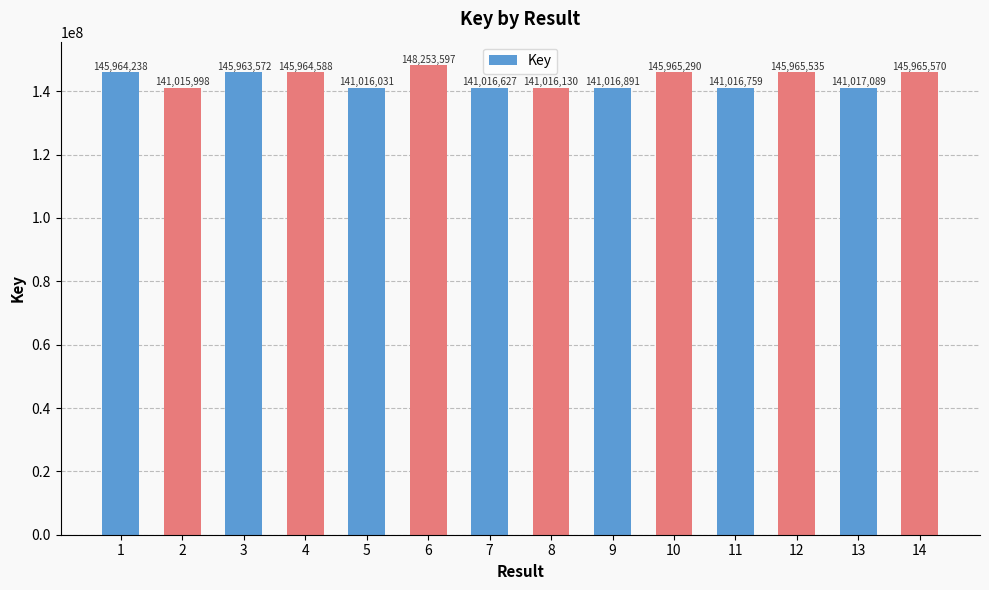

Reading right to left, transcribe all the data shown in this chart.

14=145965570	13=141017089	12=145965535	11=141016759	10=145965290	9=141016891	8=141016130	7=141016627	6=148253597	5=141016031	4=145964588	3=145963572	2=141015998	1=145964238